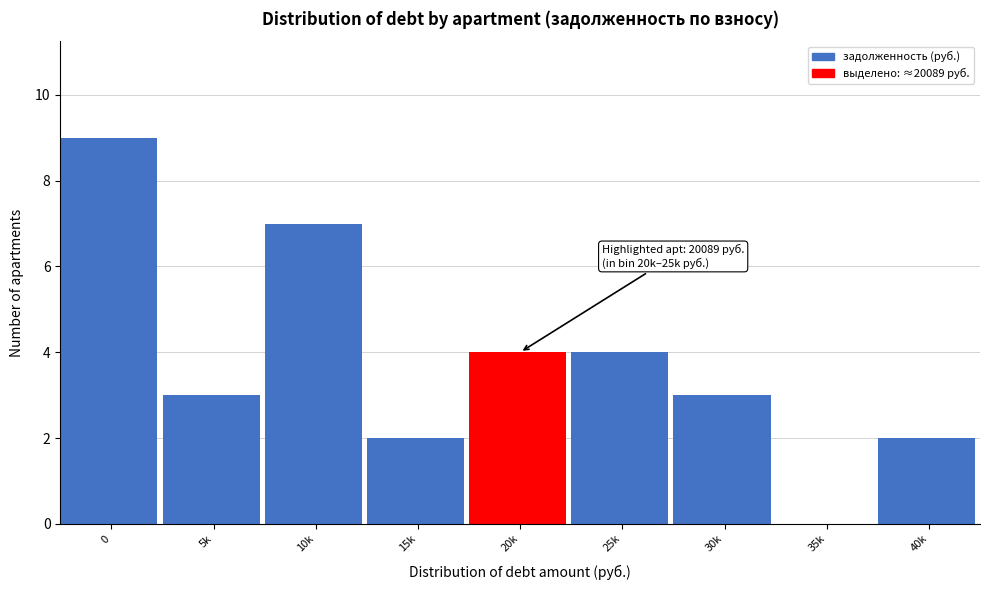

Reading left to right, extract all data points from this chart.

0=9	5k=3	10k=7	15k=2	20k=4	25k=4	30k=3	35k=0	40k=2